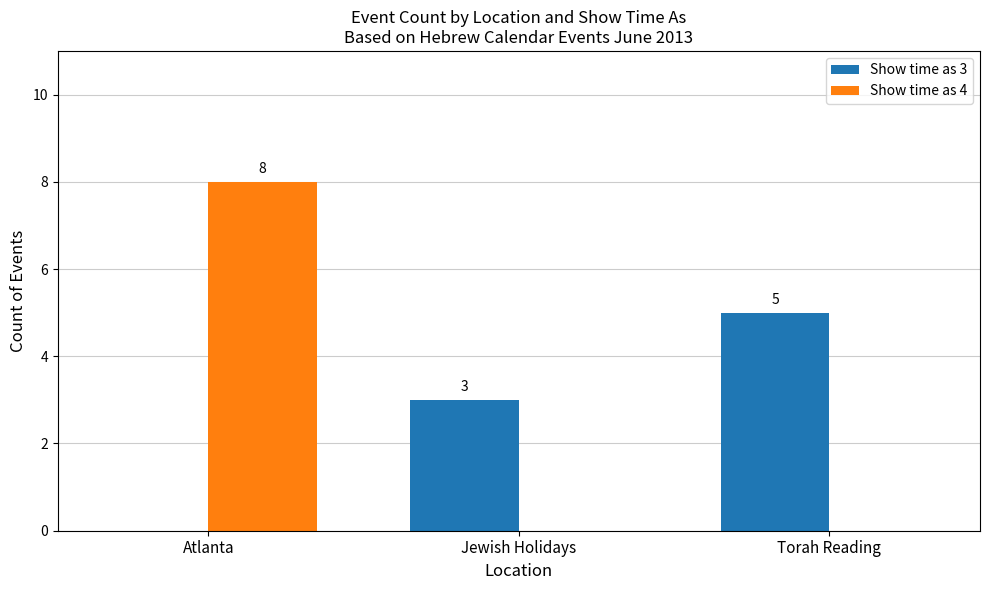

Reading left to right, transcribe all the data shown in this chart.

Show time as 3: 0	3	5
Show time as 4: 8	0	0